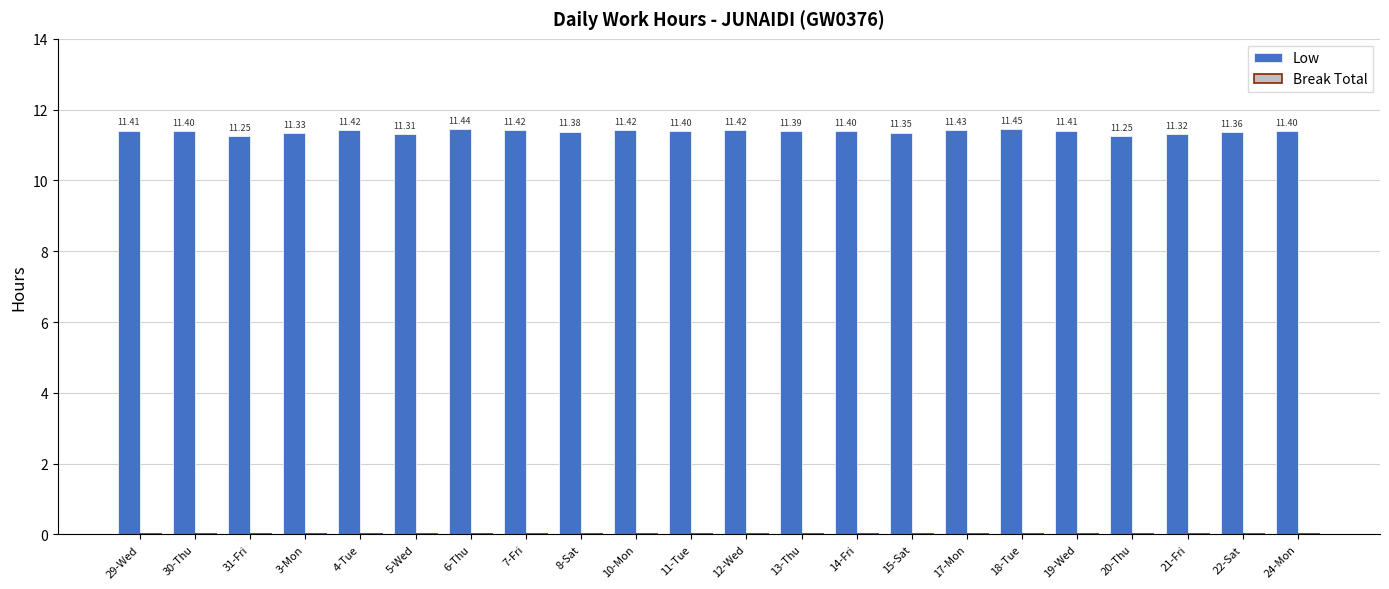

Between 3-Mon and 18-Tue, which is larger?

18-Tue